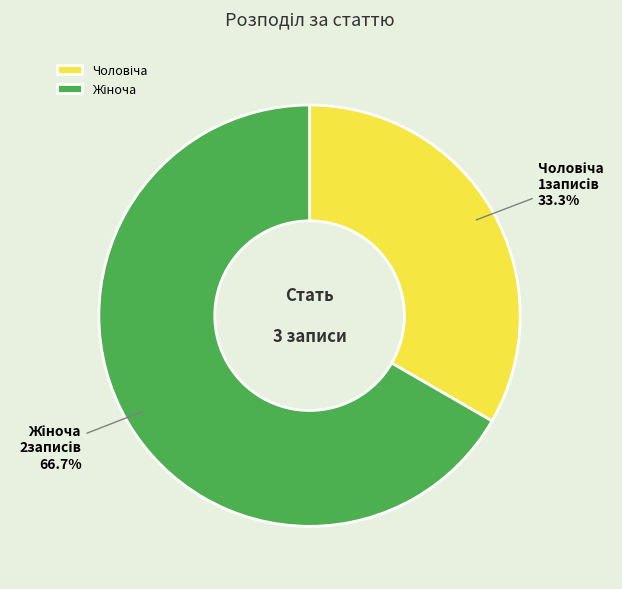

Does any single category account for the majority?

Yes